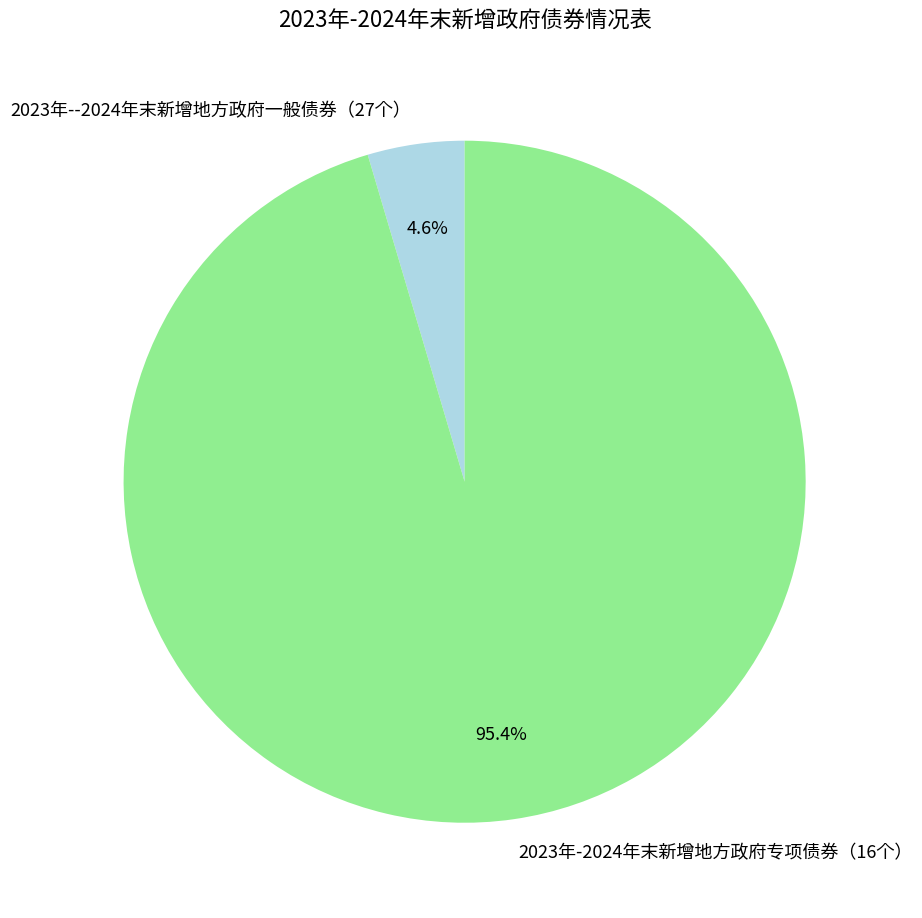

To the nearest percent, what portion does 2023年-2024年末新增地方政府专项债券（16个） represent?

95%